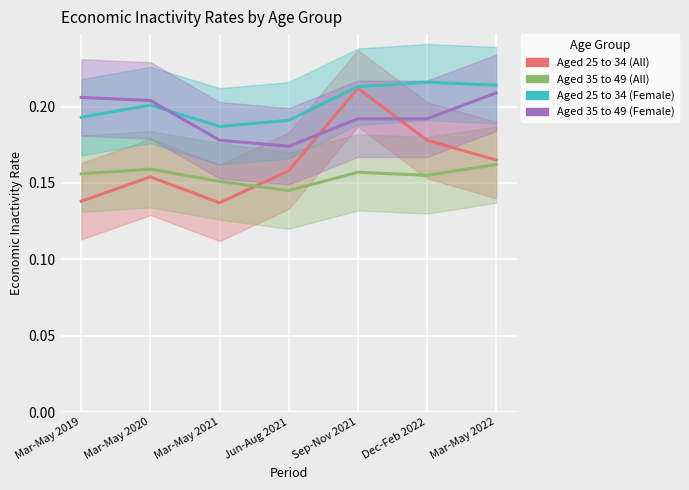

What are all the series names shown in the legend?

Aged 25 to 34 (All), Aged 35 to 49 (All), Aged 25 to 34 (Female), Aged 35 to 49 (Female)